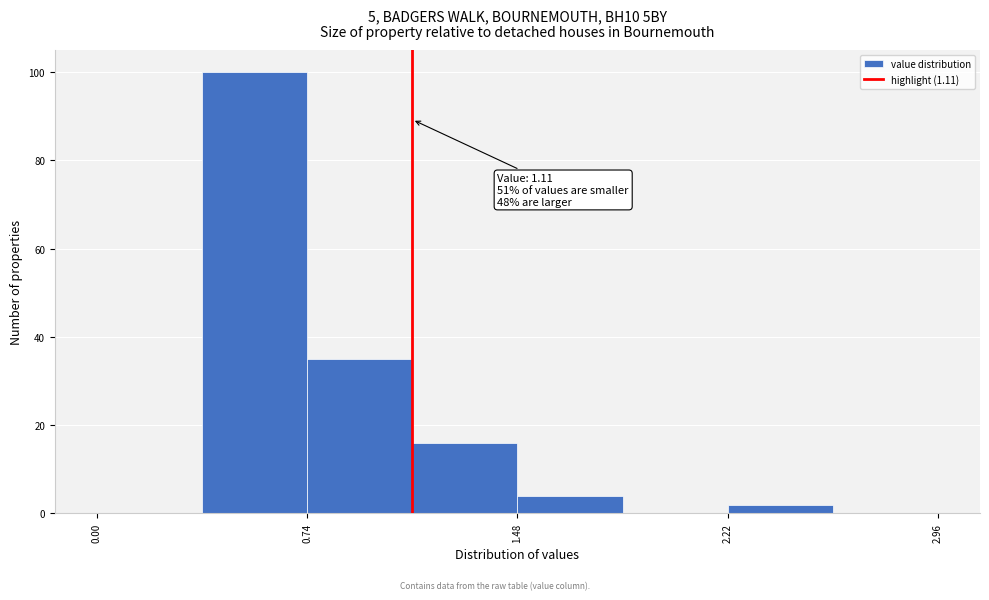

Around what value on the x-axis is the tallest bar? Give the approximate position of its centre, as read against the axis.

0.6